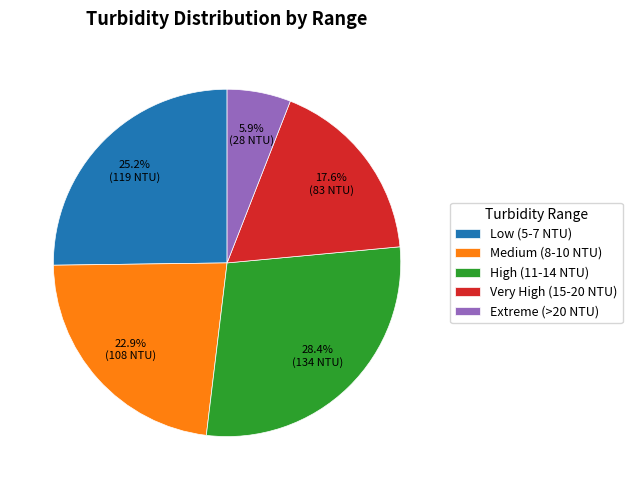

Which slice is the largest?

High (11-14 NTU)